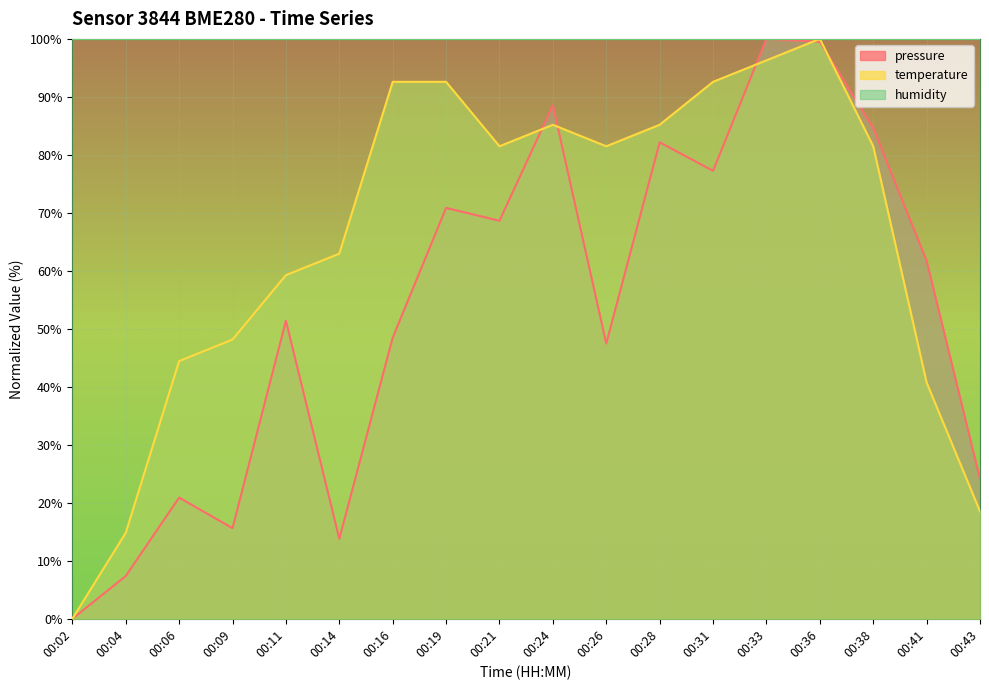

List the series in order of their peak value, highest first.

pressure, temperature